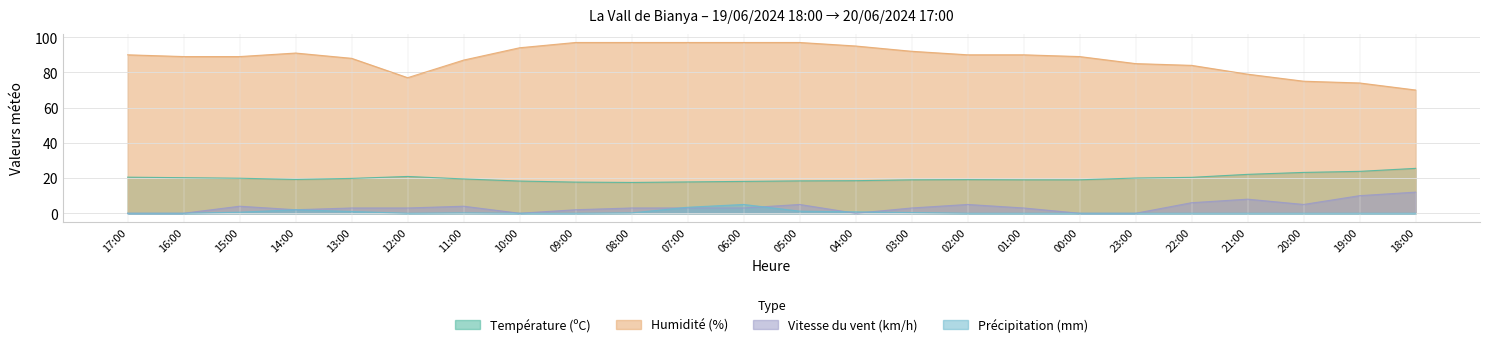

What is the total value across all series at 01:00?

112.0